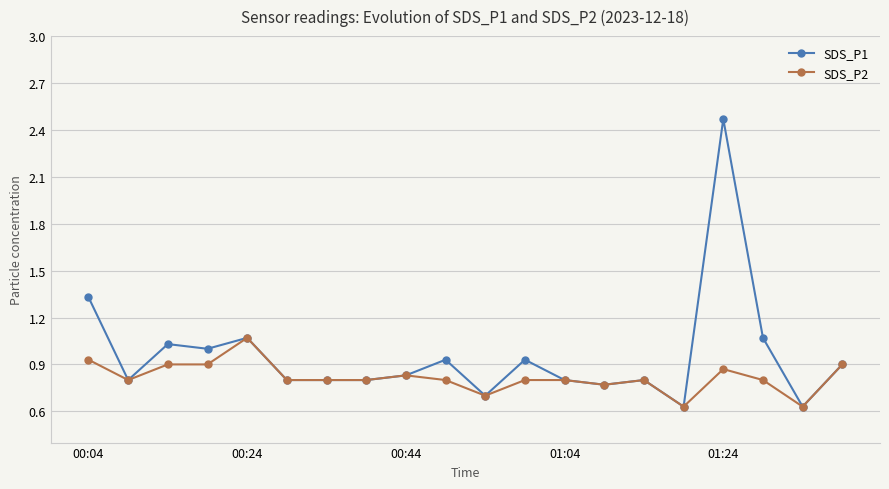

Which series has the widest spread of values?

SDS_P1